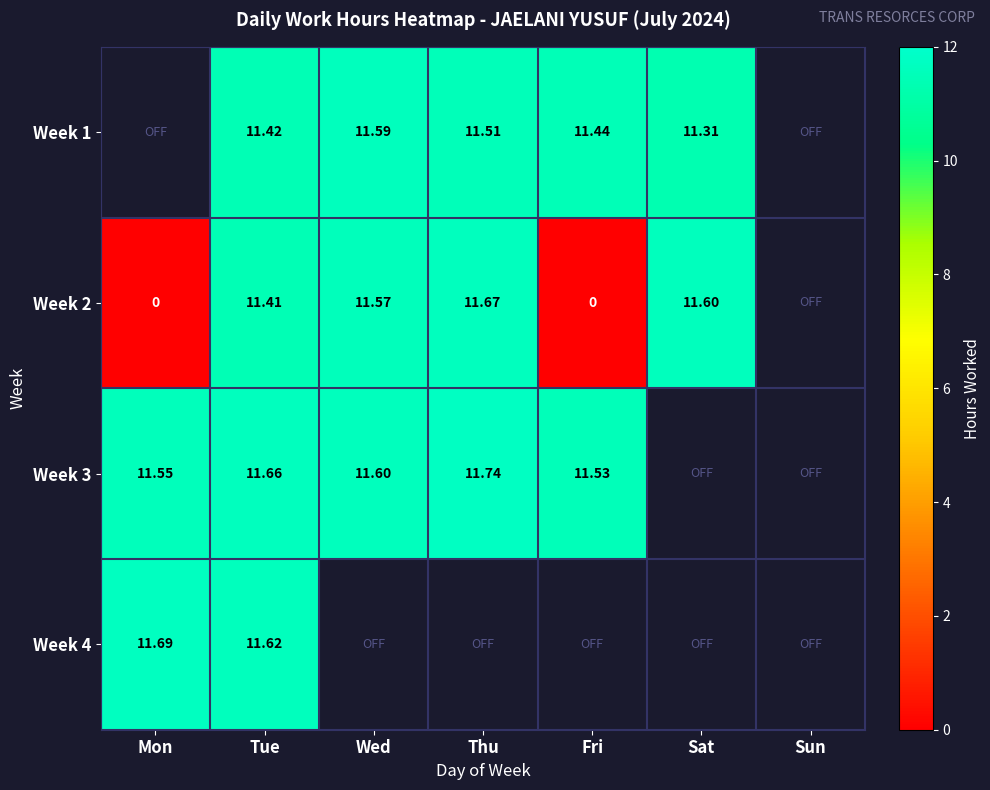

Count the number of categories in the chart.

7